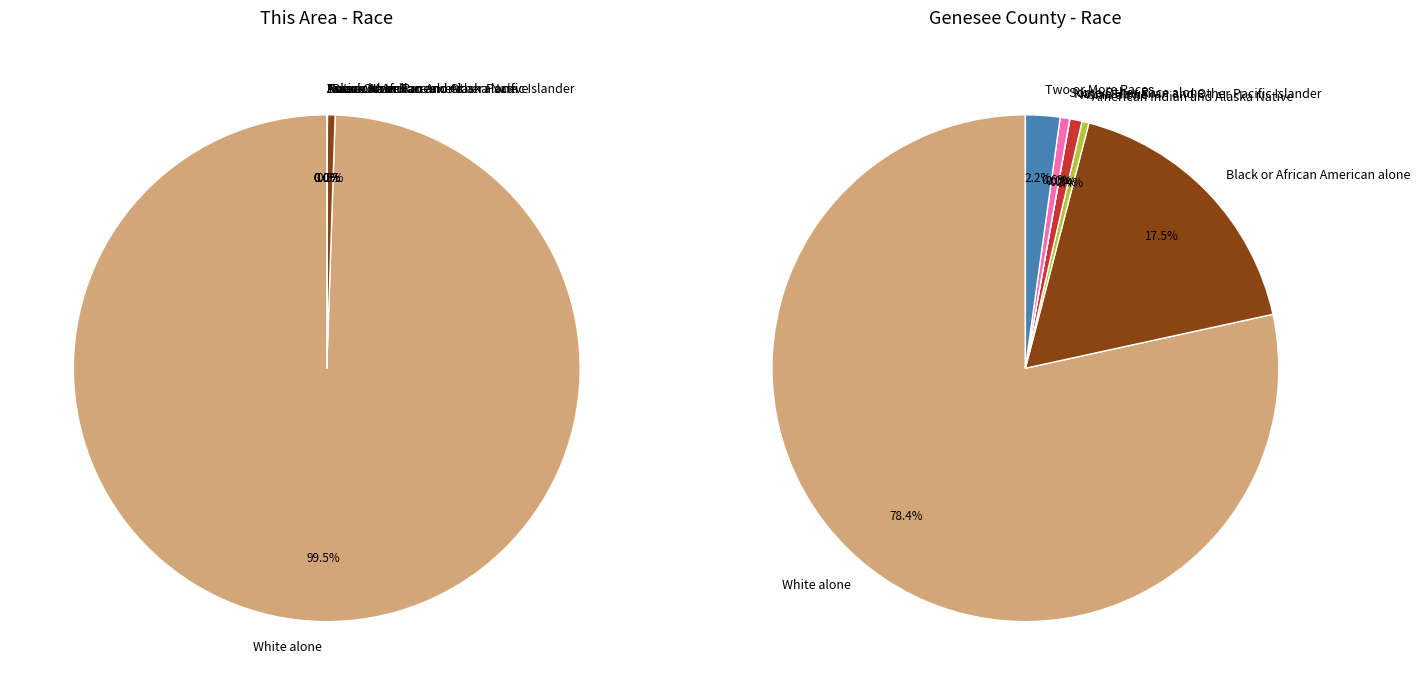

True or false: Asian alone accounts for 11% of the total.

False